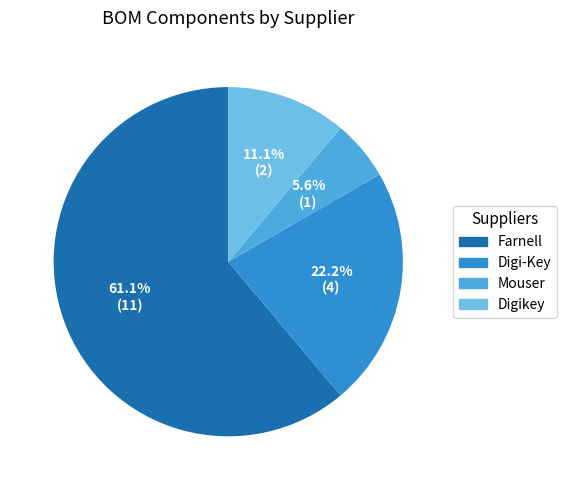

How many segments does this pie chart have?

4